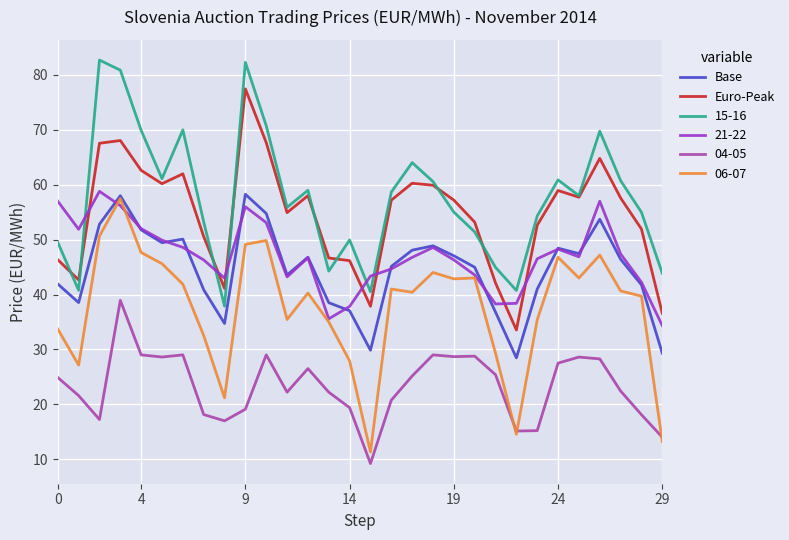

What is the maximum value for 06-07?

57.5